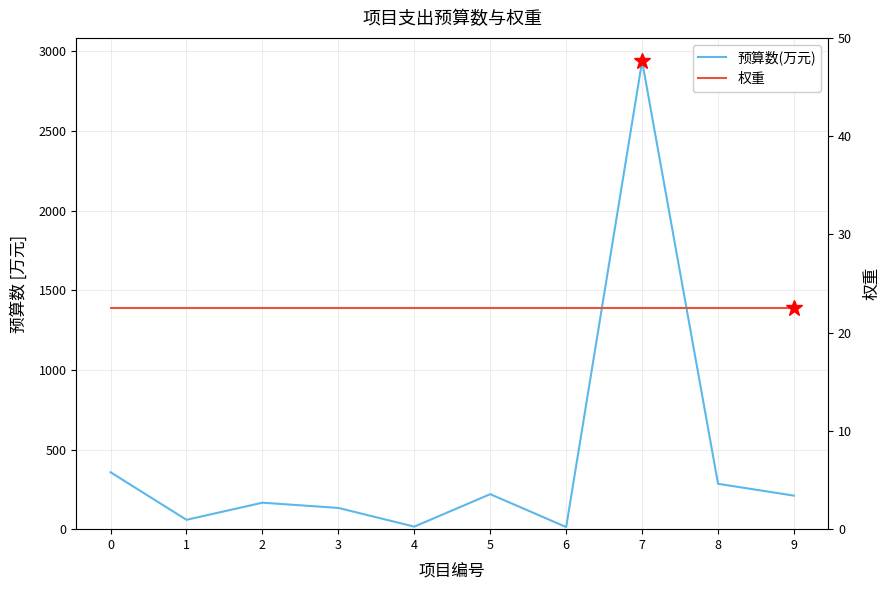

True or false: 权重 has a value of 40.1 at 4.

False